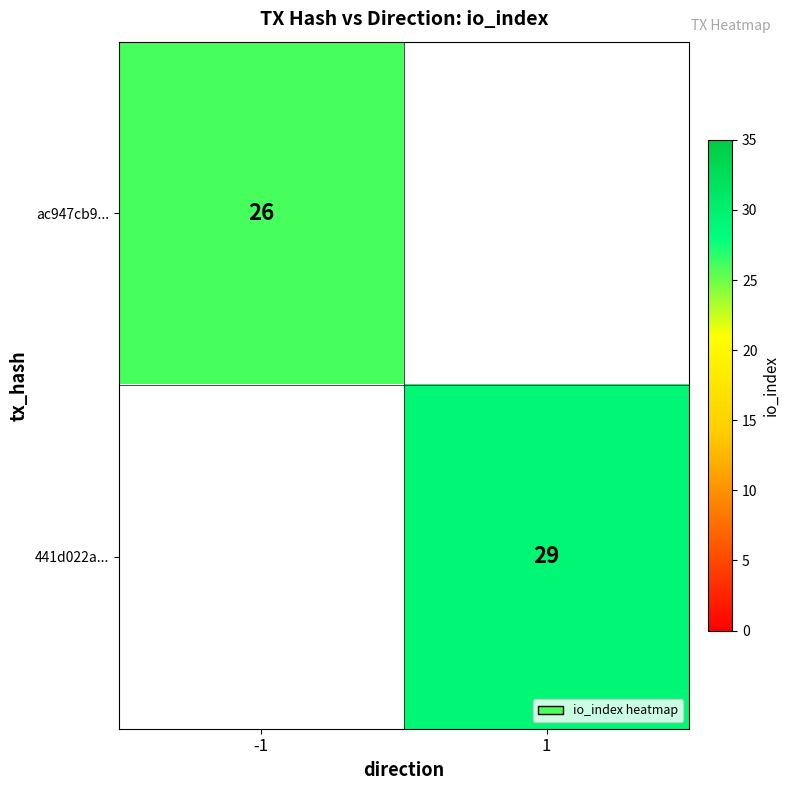

Is it true that 441d022a... equals 46 at 1?

False